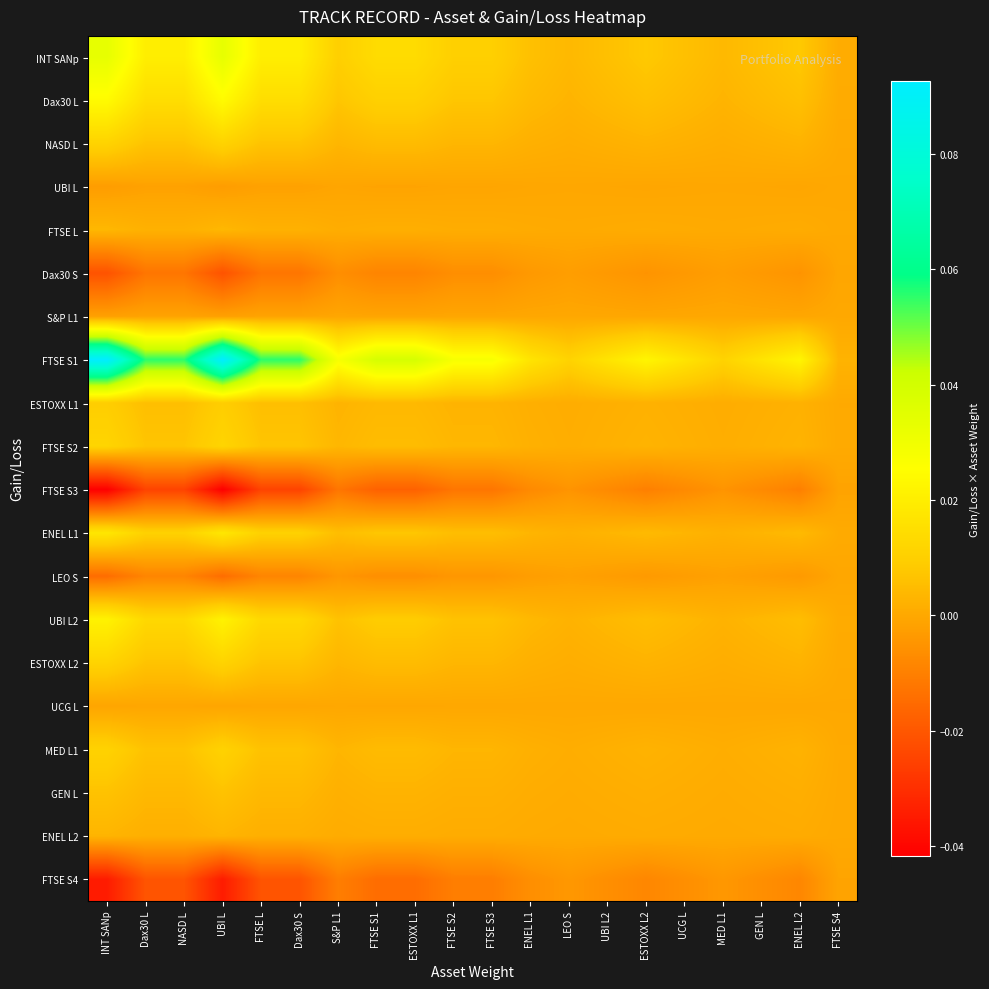

Reading left to right, extract all data points from this chart.

INT SANp: INT SANp=0.0	Dax30 L=0.0	NASD L=0.0	UBI L=0.0	FTSE L=0.0	Dax30 S=0.0	S&P L1=0.0	FTSE S1=0.0	ESTOXX L1=0.0	FTSE S2=0.0	FTSE S3=0.0	ENEL L1=0.0	LEO S=0.0	UBI L2=0.0	ESTOXX L2=0.0	UCG L=0.0	MED L1=0.0	GEN L=0.0	ENEL L2=0.0	FTSE S4=0.0
Dax30 L: INT SANp=0.0	Dax30 L=0.0	NASD L=0.0	UBI L=0.0	FTSE L=0.0	Dax30 S=0.0	S&P L1=0.0	FTSE S1=0.0	ESTOXX L1=0.0	FTSE S2=0.0	FTSE S3=0.0	ENEL L1=0.0	LEO S=0.0	UBI L2=0.0	ESTOXX L2=0.0	UCG L=0.0	MED L1=0.0	GEN L=0.0	ENEL L2=0.0	FTSE S4=0.0
NASD L: INT SANp=0.0	Dax30 L=0.0	NASD L=0.0	UBI L=0.0	FTSE L=0.0	Dax30 S=0.0	S&P L1=0.0	FTSE S1=0.0	ESTOXX L1=0.0	FTSE S2=0.0	FTSE S3=0.0	ENEL L1=0.0	LEO S=0.0	UBI L2=0.0	ESTOXX L2=0.0	UCG L=0.0	MED L1=0.0	GEN L=0.0	ENEL L2=0.0	FTSE S4=0.0
UBI L: INT SANp=-0.0	Dax30 L=-0.0	NASD L=-0.0	UBI L=-0.0	FTSE L=-0.0	Dax30 S=-0.0	S&P L1=-0.0	FTSE S1=-0.0	ESTOXX L1=-0.0	FTSE S2=-0.0	FTSE S3=-0.0	ENEL L1=-0.0	LEO S=-0.0	UBI L2=-0.0	ESTOXX L2=-0.0	UCG L=-0.0	MED L1=-0.0	GEN L=-0.0	ENEL L2=-0.0	FTSE S4=-0.0
FTSE L: INT SANp=0.0	Dax30 L=0.0	NASD L=0.0	UBI L=0.0	FTSE L=0.0	Dax30 S=0.0	S&P L1=0.0	FTSE S1=0.0	ESTOXX L1=0.0	FTSE S2=0.0	FTSE S3=0.0	ENEL L1=0.0	LEO S=0.0	UBI L2=0.0	ESTOXX L2=0.0	UCG L=0.0	MED L1=0.0	GEN L=0.0	ENEL L2=0.0	FTSE S4=0.0
Dax30 S: INT SANp=-0.0	Dax30 L=-0.0	NASD L=-0.0	UBI L=-0.0	FTSE L=-0.0	Dax30 S=-0.0	S&P L1=-0.0	FTSE S1=-0.0	ESTOXX L1=-0.0	FTSE S2=-0.0	FTSE S3=-0.0	ENEL L1=-0.0	LEO S=-0.0	UBI L2=-0.0	ESTOXX L2=-0.0	UCG L=-0.0	MED L1=-0.0	GEN L=-0.0	ENEL L2=-0.0	FTSE S4=-0.0
S&P L1: INT SANp=-0.0	Dax30 L=-0.0	NASD L=-0.0	UBI L=-0.0	FTSE L=-0.0	Dax30 S=-0.0	S&P L1=-0.0	FTSE S1=-0.0	ESTOXX L1=-0.0	FTSE S2=-0.0	FTSE S3=-0.0	ENEL L1=-0.0	LEO S=-0.0	UBI L2=-0.0	ESTOXX L2=-0.0	UCG L=-0.0	MED L1=-0.0	GEN L=-0.0	ENEL L2=-0.0	FTSE S4=-0.0
FTSE S1: INT SANp=0.1	Dax30 L=0.1	NASD L=0.1	UBI L=0.1	FTSE L=0.1	Dax30 S=0.1	S&P L1=0.0	FTSE S1=0.0	ESTOXX L1=0.0	FTSE S2=0.0	FTSE S3=0.0	ENEL L1=0.0	LEO S=0.0	UBI L2=0.0	ESTOXX L2=0.0	UCG L=0.0	MED L1=0.0	GEN L=0.0	ENEL L2=0.0	FTSE S4=0.0
ESTOXX L1: INT SANp=0.0	Dax30 L=0.0	NASD L=0.0	UBI L=0.0	FTSE L=0.0	Dax30 S=0.0	S&P L1=0.0	FTSE S1=0.0	ESTOXX L1=0.0	FTSE S2=0.0	FTSE S3=0.0	ENEL L1=0.0	LEO S=0.0	UBI L2=0.0	ESTOXX L2=0.0	UCG L=0.0	MED L1=0.0	GEN L=0.0	ENEL L2=0.0	FTSE S4=0.0
FTSE S2: INT SANp=0.0	Dax30 L=0.0	NASD L=0.0	UBI L=0.0	FTSE L=0.0	Dax30 S=0.0	S&P L1=0.0	FTSE S1=0.0	ESTOXX L1=0.0	FTSE S2=0.0	FTSE S3=0.0	ENEL L1=0.0	LEO S=0.0	UBI L2=0.0	ESTOXX L2=0.0	UCG L=0.0	MED L1=0.0	GEN L=0.0	ENEL L2=0.0	FTSE S4=0.0
FTSE S3: INT SANp=-0.0	Dax30 L=-0.0	NASD L=-0.0	UBI L=-0.0	FTSE L=-0.0	Dax30 S=-0.0	S&P L1=-0.0	FTSE S1=-0.0	ESTOXX L1=-0.0	FTSE S2=-0.0	FTSE S3=-0.0	ENEL L1=-0.0	LEO S=-0.0	UBI L2=-0.0	ESTOXX L2=-0.0	UCG L=-0.0	MED L1=-0.0	GEN L=-0.0	ENEL L2=-0.0	FTSE S4=-0.0
ENEL L1: INT SANp=0.0	Dax30 L=0.0	NASD L=0.0	UBI L=0.0	FTSE L=0.0	Dax30 S=0.0	S&P L1=0.0	FTSE S1=0.0	ESTOXX L1=0.0	FTSE S2=0.0	FTSE S3=0.0	ENEL L1=0.0	LEO S=0.0	UBI L2=0.0	ESTOXX L2=0.0	UCG L=0.0	MED L1=0.0	GEN L=0.0	ENEL L2=0.0	FTSE S4=0.0
LEO S: INT SANp=-0.0	Dax30 L=-0.0	NASD L=-0.0	UBI L=-0.0	FTSE L=-0.0	Dax30 S=-0.0	S&P L1=-0.0	FTSE S1=-0.0	ESTOXX L1=-0.0	FTSE S2=-0.0	FTSE S3=-0.0	ENEL L1=-0.0	LEO S=-0.0	UBI L2=-0.0	ESTOXX L2=-0.0	UCG L=-0.0	MED L1=-0.0	GEN L=-0.0	ENEL L2=-0.0	FTSE S4=-0.0
UBI L2: INT SANp=0.0	Dax30 L=0.0	NASD L=0.0	UBI L=0.0	FTSE L=0.0	Dax30 S=0.0	S&P L1=0.0	FTSE S1=0.0	ESTOXX L1=0.0	FTSE S2=0.0	FTSE S3=0.0	ENEL L1=0.0	LEO S=0.0	UBI L2=0.0	ESTOXX L2=0.0	UCG L=0.0	MED L1=0.0	GEN L=0.0	ENEL L2=0.0	FTSE S4=0.0
ESTOXX L2: INT SANp=0.0	Dax30 L=0.0	NASD L=0.0	UBI L=0.0	FTSE L=0.0	Dax30 S=0.0	S&P L1=0.0	FTSE S1=0.0	ESTOXX L1=0.0	FTSE S2=0.0	FTSE S3=0.0	ENEL L1=0.0	LEO S=0.0	UBI L2=0.0	ESTOXX L2=0.0	UCG L=0.0	MED L1=0.0	GEN L=0.0	ENEL L2=0.0	FTSE S4=0.0
UCG L: INT SANp=-0.0	Dax30 L=-0.0	NASD L=-0.0	UBI L=-0.0	FTSE L=-0.0	Dax30 S=-0.0	S&P L1=-0.0	FTSE S1=-0.0	ESTOXX L1=-0.0	FTSE S2=-0.0	FTSE S3=-0.0	ENEL L1=-0.0	LEO S=-0.0	UBI L2=-0.0	ESTOXX L2=-0.0	UCG L=-0.0	MED L1=-0.0	GEN L=-0.0	ENEL L2=-0.0	FTSE S4=-0.0
MED L1: INT SANp=0.0	Dax30 L=0.0	NASD L=0.0	UBI L=0.0	FTSE L=0.0	Dax30 S=0.0	S&P L1=0.0	FTSE S1=0.0	ESTOXX L1=0.0	FTSE S2=0.0	FTSE S3=0.0	ENEL L1=0.0	LEO S=0.0	UBI L2=0.0	ESTOXX L2=0.0	UCG L=0.0	MED L1=0.0	GEN L=0.0	ENEL L2=0.0	FTSE S4=0.0
GEN L: INT SANp=0.0	Dax30 L=0.0	NASD L=0.0	UBI L=0.0	FTSE L=0.0	Dax30 S=0.0	S&P L1=0.0	FTSE S1=0.0	ESTOXX L1=0.0	FTSE S2=0.0	FTSE S3=0.0	ENEL L1=0.0	LEO S=0.0	UBI L2=0.0	ESTOXX L2=0.0	UCG L=0.0	MED L1=0.0	GEN L=0.0	ENEL L2=0.0	FTSE S4=0.0
ENEL L2: INT SANp=0.0	Dax30 L=0.0	NASD L=0.0	UBI L=0.0	FTSE L=0.0	Dax30 S=0.0	S&P L1=0.0	FTSE S1=0.0	ESTOXX L1=0.0	FTSE S2=0.0	FTSE S3=0.0	ENEL L1=0.0	LEO S=0.0	UBI L2=0.0	ESTOXX L2=0.0	UCG L=0.0	MED L1=0.0	GEN L=0.0	ENEL L2=0.0	FTSE S4=0.0
FTSE S4: INT SANp=-0.0	Dax30 L=-0.0	NASD L=-0.0	UBI L=-0.0	FTSE L=-0.0	Dax30 S=-0.0	S&P L1=-0.0	FTSE S1=-0.0	ESTOXX L1=-0.0	FTSE S2=-0.0	FTSE S3=-0.0	ENEL L1=-0.0	LEO S=-0.0	UBI L2=-0.0	ESTOXX L2=-0.0	UCG L=-0.0	MED L1=-0.0	GEN L=-0.0	ENEL L2=-0.0	FTSE S4=-0.0